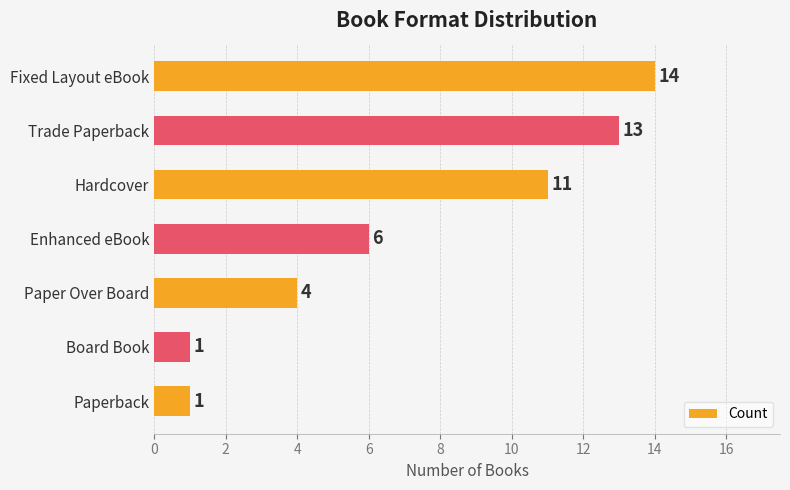

What is the change in value from Fixed Layout eBook to Board Book?

-13